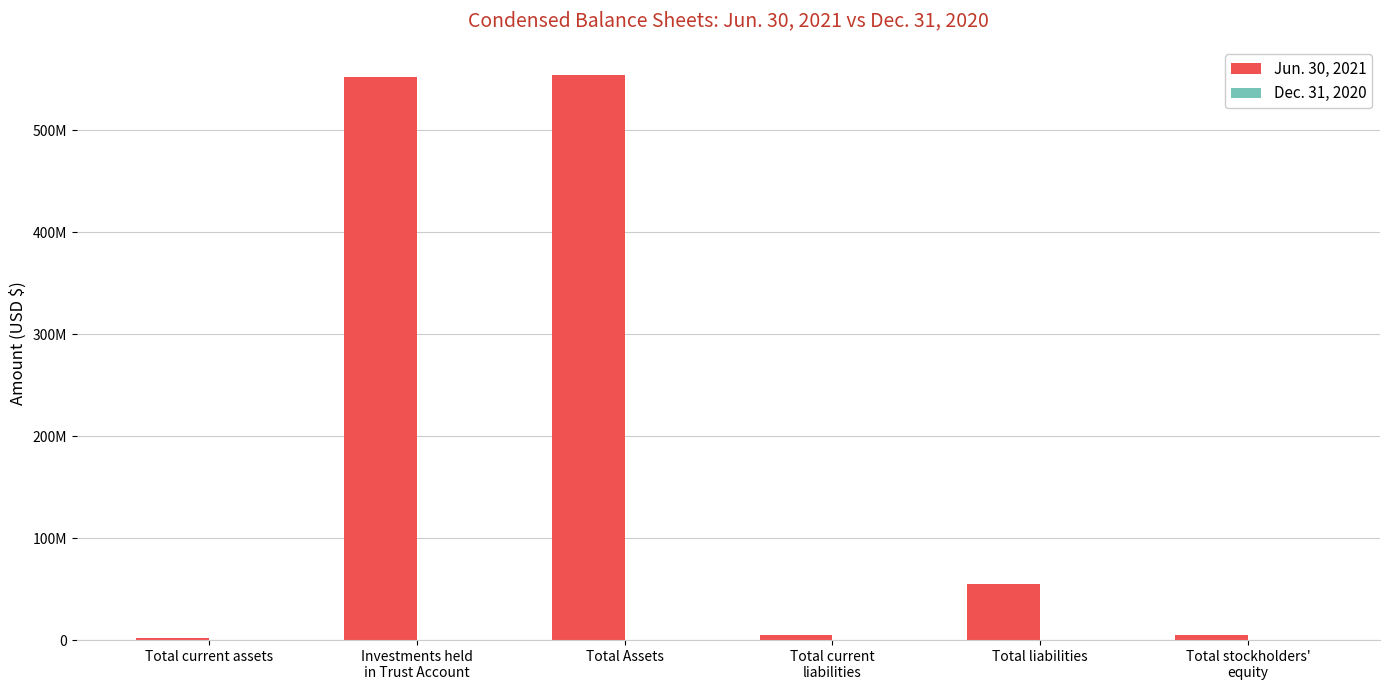

Are the bars grouped side by side (vs. stacked)?

Yes